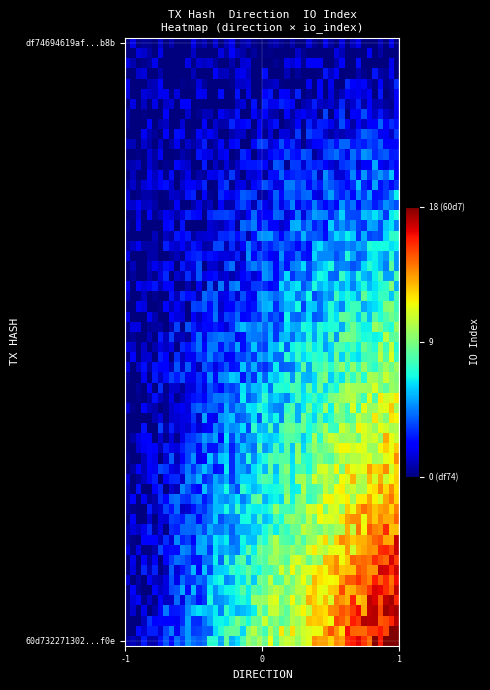

Which series has the largest total across all categories?

60d732271302e784ea3ad1f8e6dc16bb65c96f0